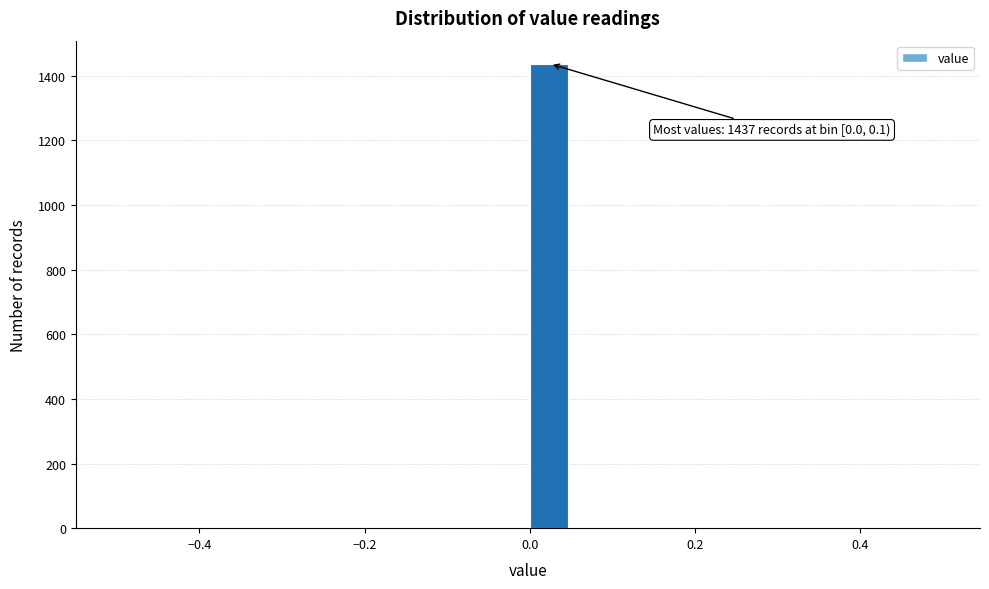

Read against the x-axis, roughly where is the centre of the tallest bar?

0.02